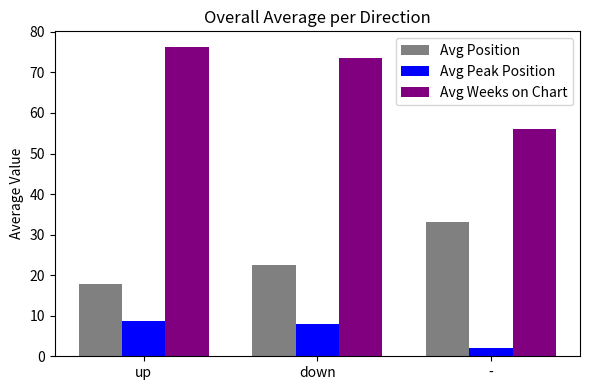

At -, list the series in order from largest to smallest.

Avg Weeks on Chart, Avg Position, Avg Peak Position